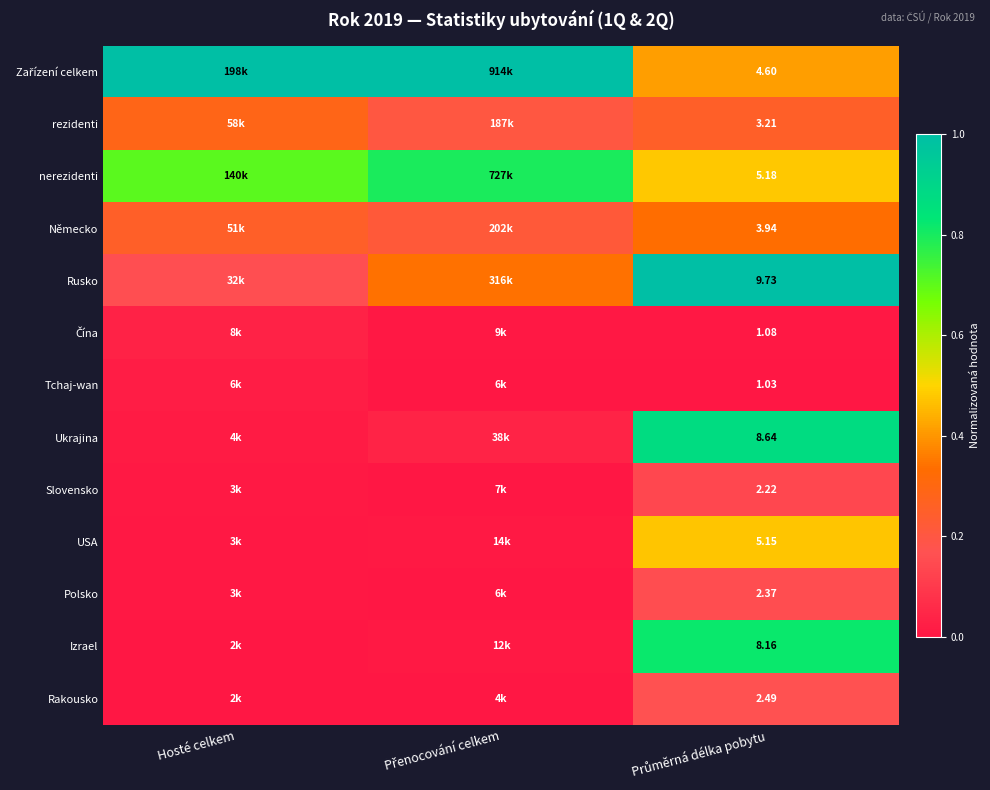

The value of Čína at Průměrná délka pobytu is 0.0. True or false?

False